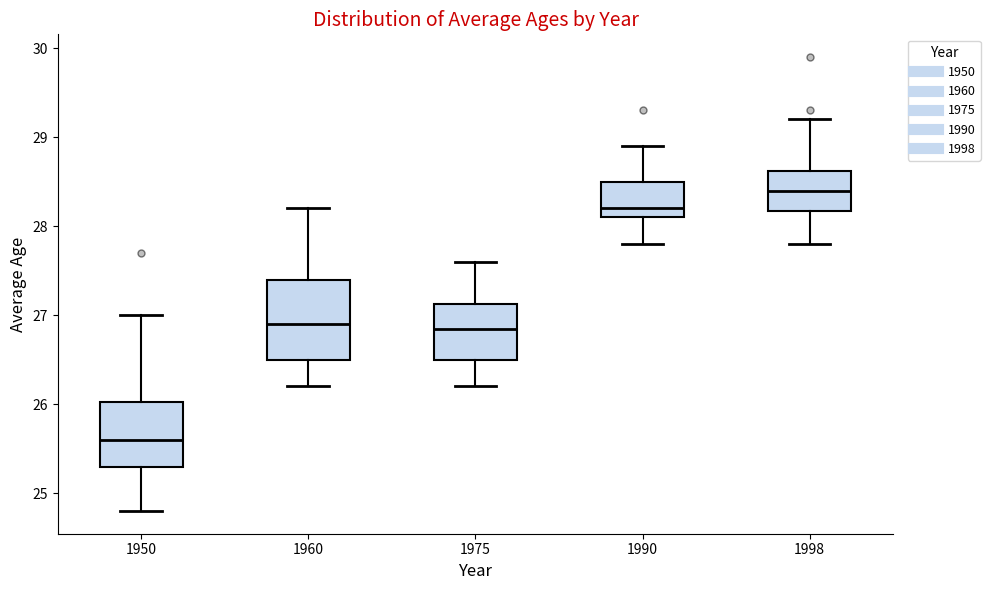

Reading left to right, read every box against the y-axis: the position of its median line, the range the box covers, and the ends of its whiskers. The values are not printed on the chart, so give them approximately, as read against the axis.

1950: median 25.6, box 25.3 to 26.0, whiskers 24.8 to 27.0
1960: median 26.9, box 26.5 to 27.4, whiskers 26.2 to 28.2
1975: median 26.9, box 26.5 to 27.1, whiskers 26.2 to 27.6
1990: median 28.2, box 28.1 to 28.5, whiskers 27.8 to 28.9
1998: median 28.4, box 28.2 to 28.6, whiskers 27.8 to 29.2